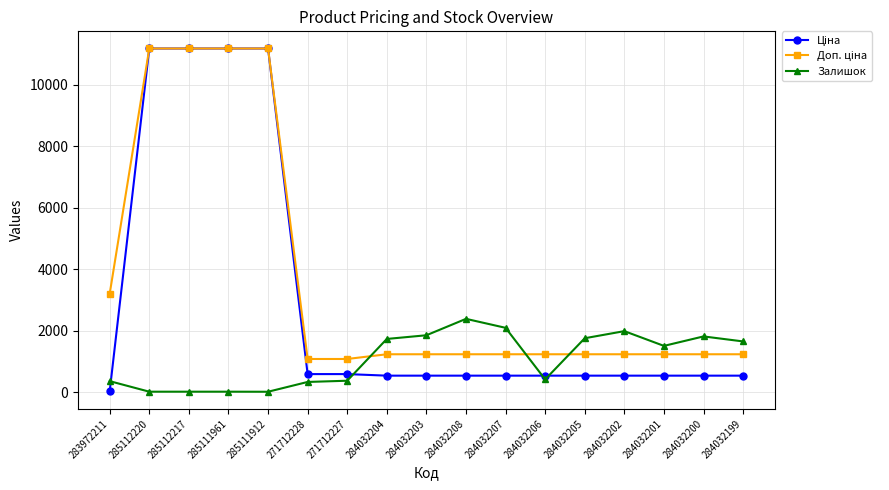

The value of Залишок at 271712228 is 334.0. True or false?

True